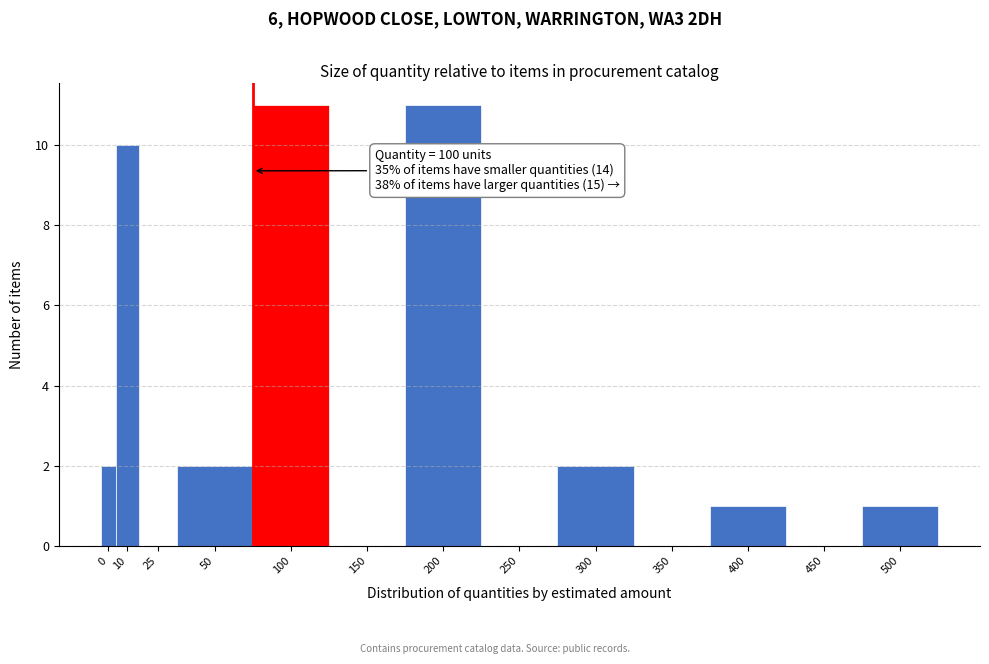

Reading right to left, list all the values displayed in this chart.

500=1	450=0	400=1	350=0	300=2	250=0	200=11	150=0	100=11	50=2	25=0	10=10	0=2